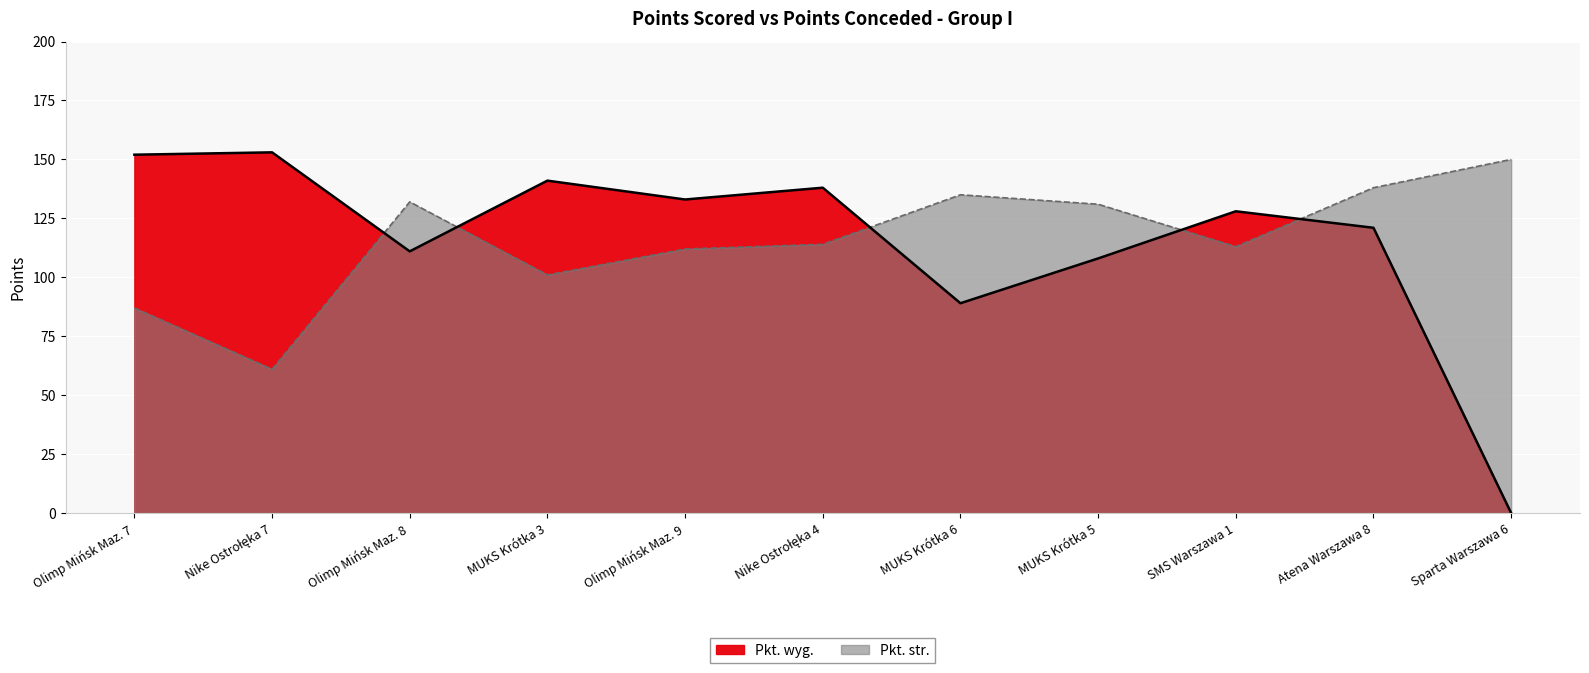

Is the value of Pkt. str. at Nike Ostrołęka 4 greater than the value of Pkt. wyg. at MUKS Krótka 5?

Yes